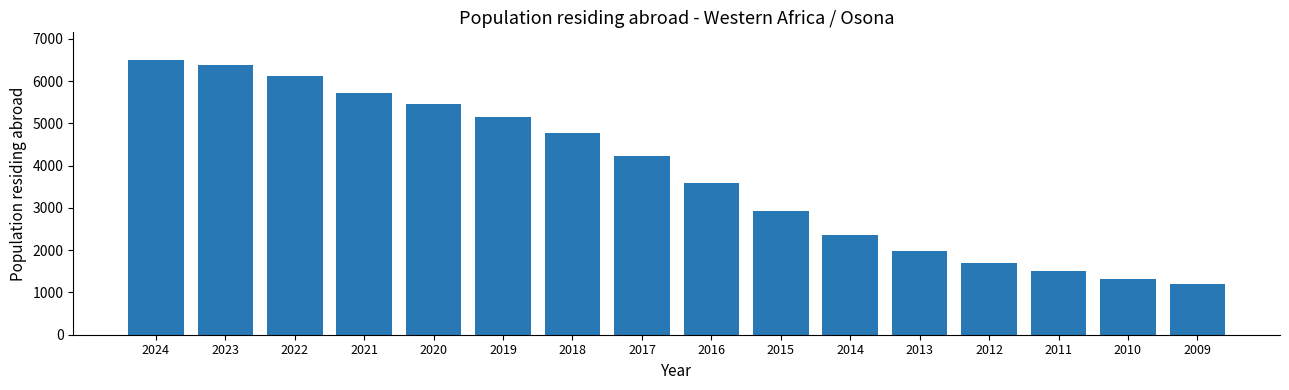

What is the maximum value shown in the chart?

6505